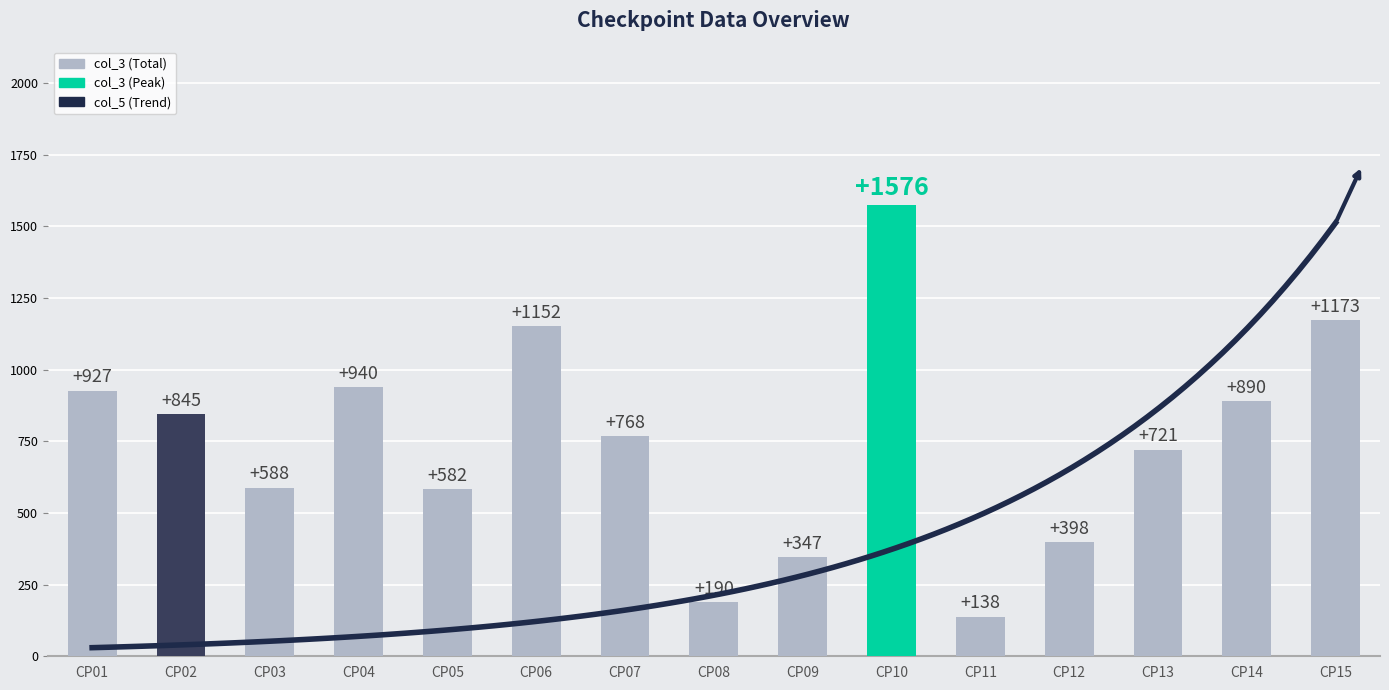

At which category is the sum across all series the highest?

CP10